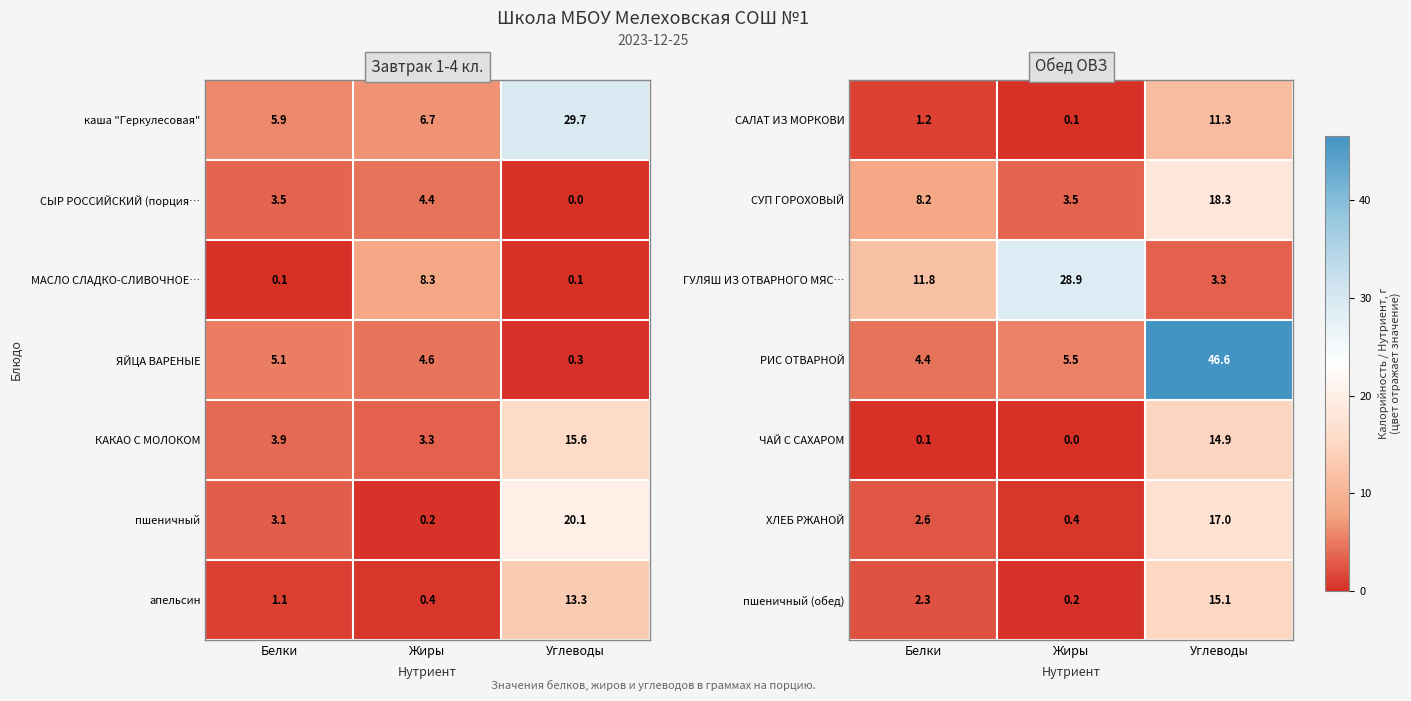

Which category has the highest value across all series?

Углеводы